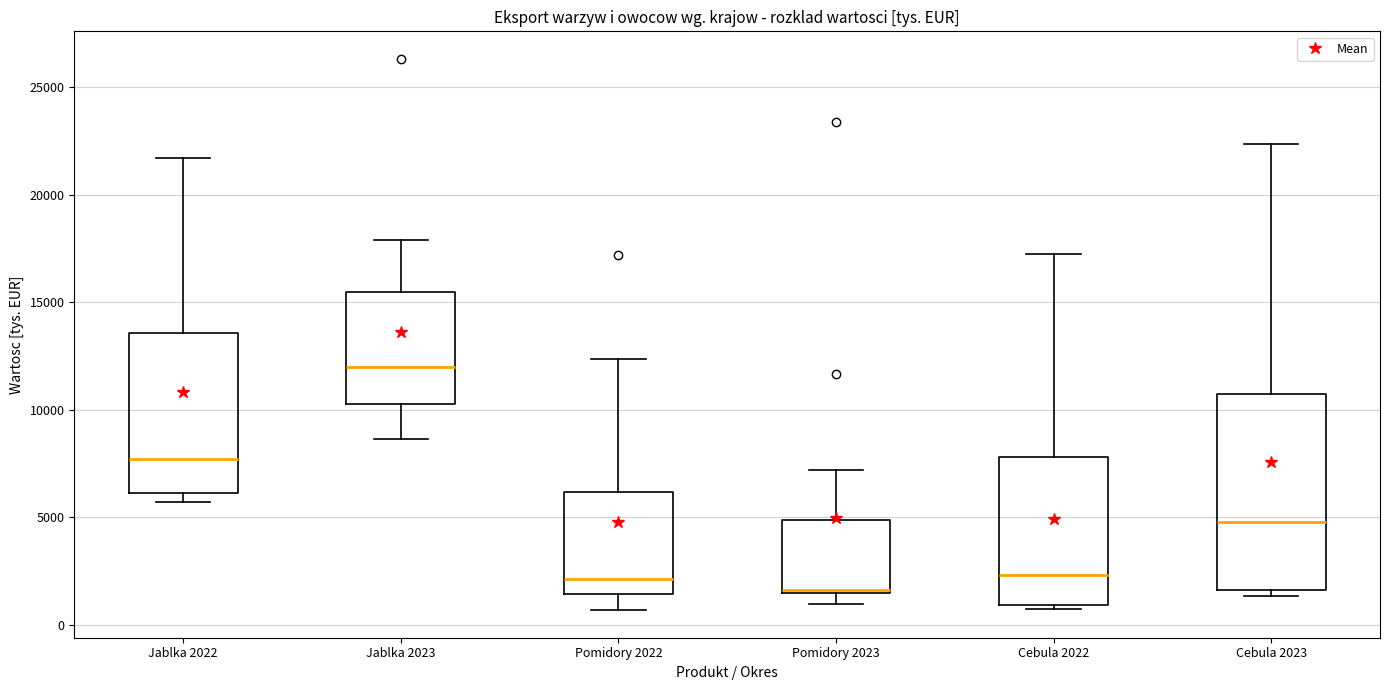

Which box's median line is the highest?

Jablka 2023